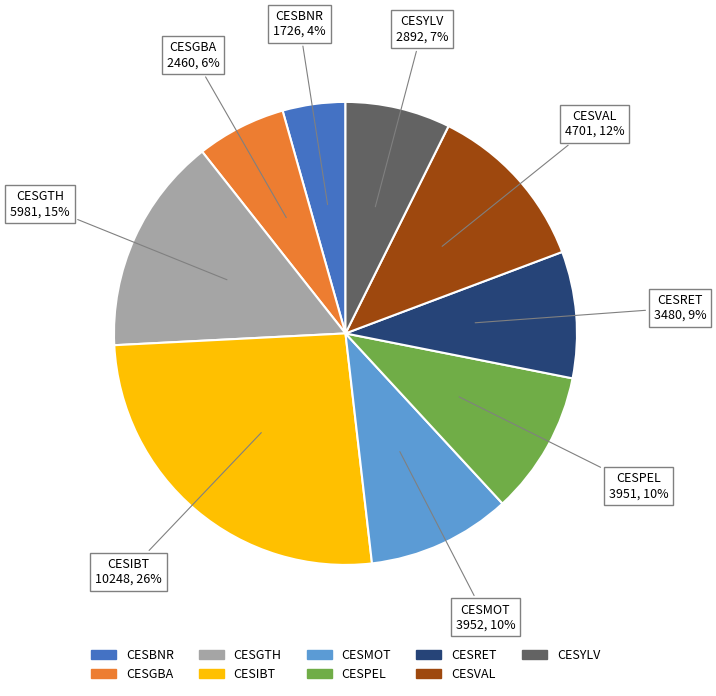

To the nearest percent, what is the average slice percentage?

11%